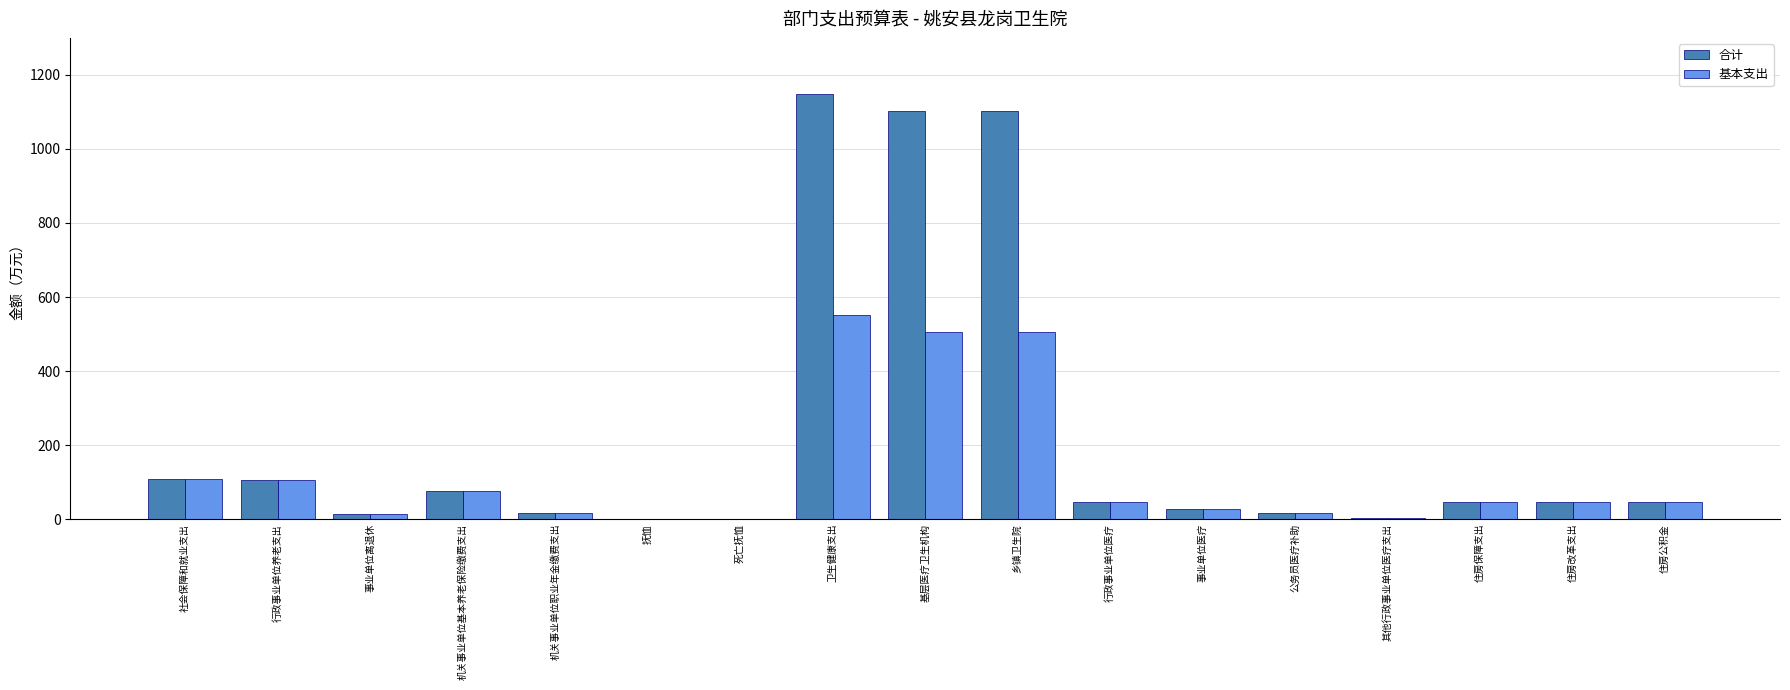

The value of 合计 at 住房保障支出 is 47.2. True or false?

True